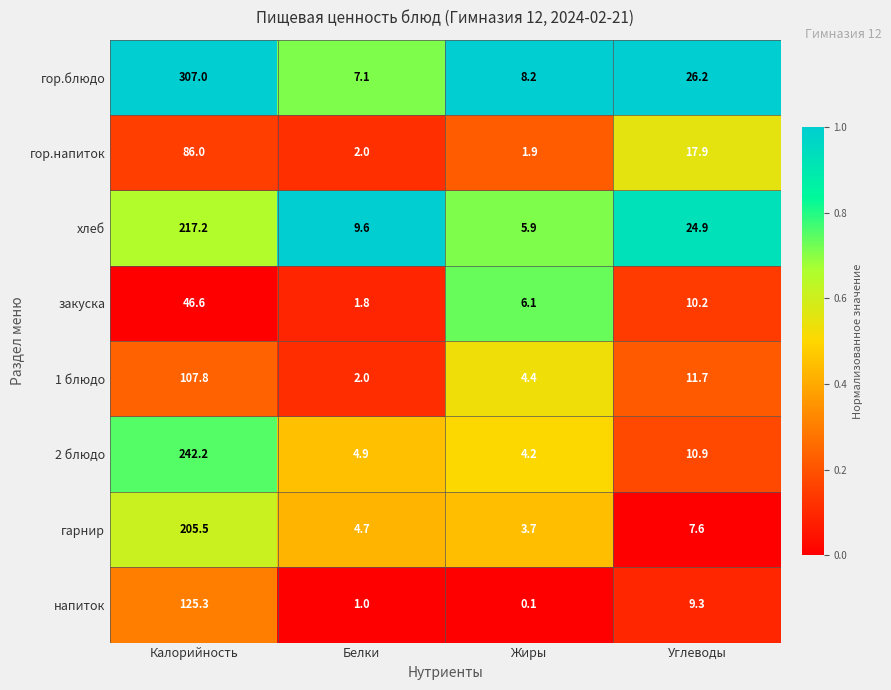

What value does the напиток series have at Белки?

1.0